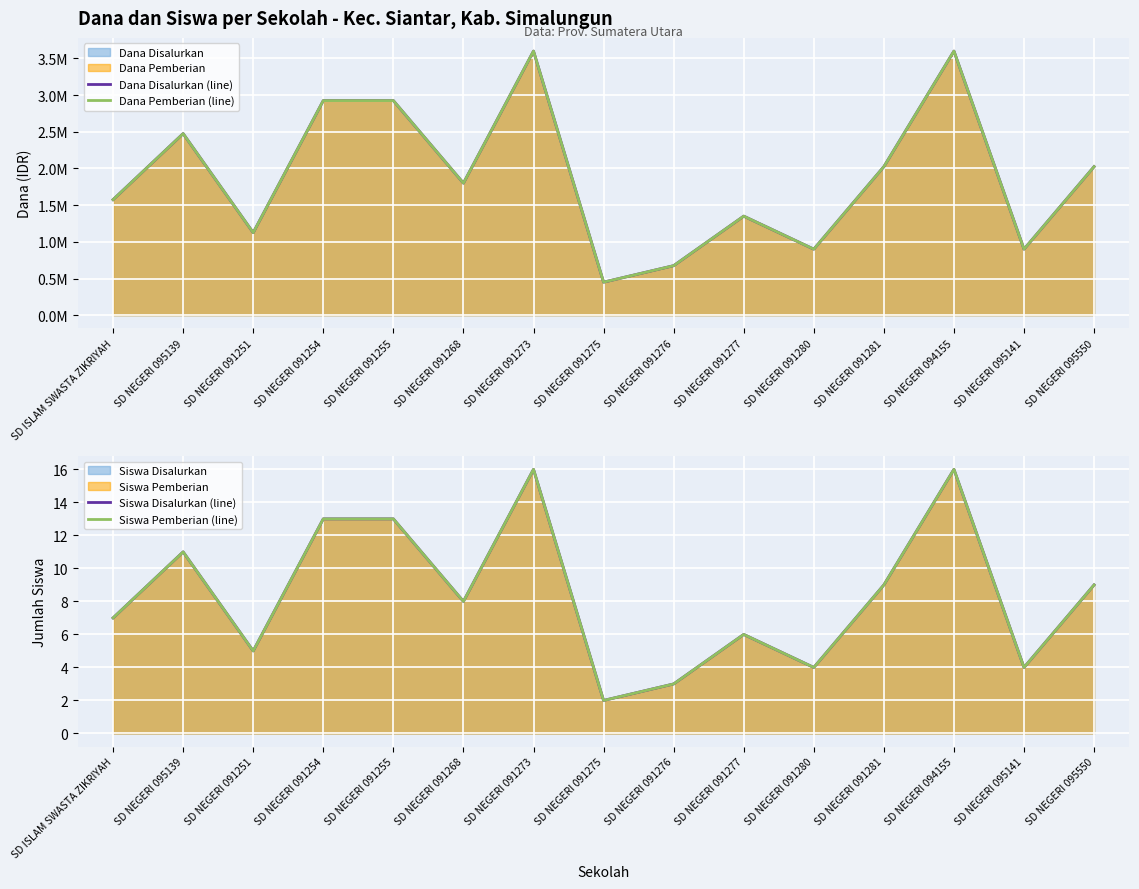

How many lines are shown in the chart?

4